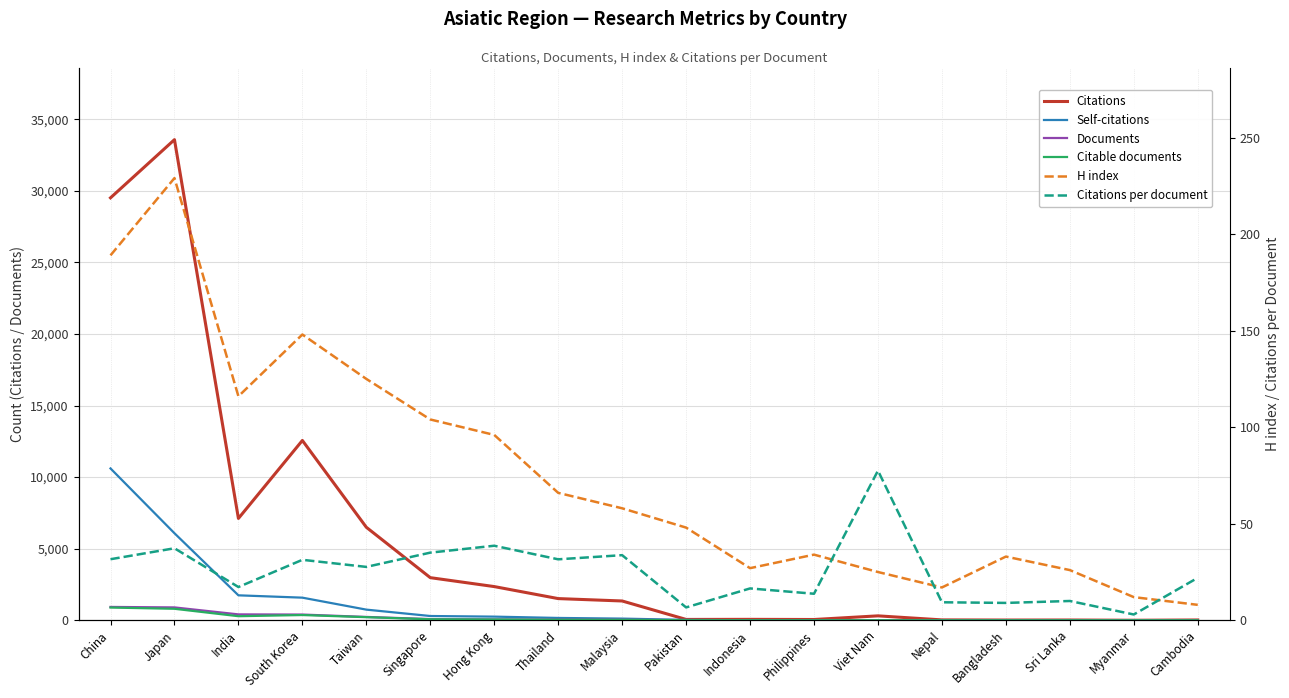

Rank the series by their maximum value, from lowest to highest.

Citations per document, H index, Citable documents, Documents, Self-citations, Citations